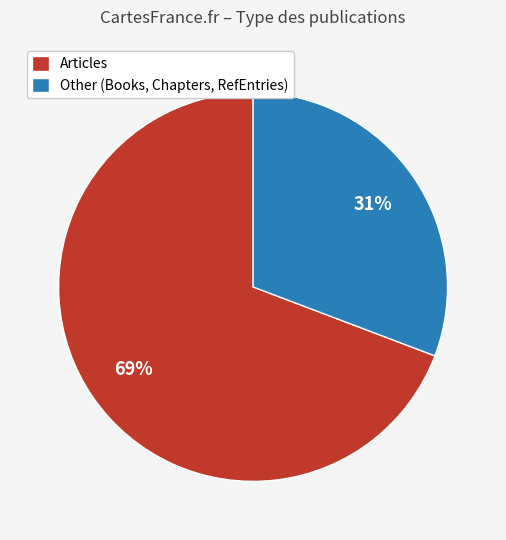

Rank the categories by value from highest to lowest.

Articles, Other (Books, Chapters, RefEntries)